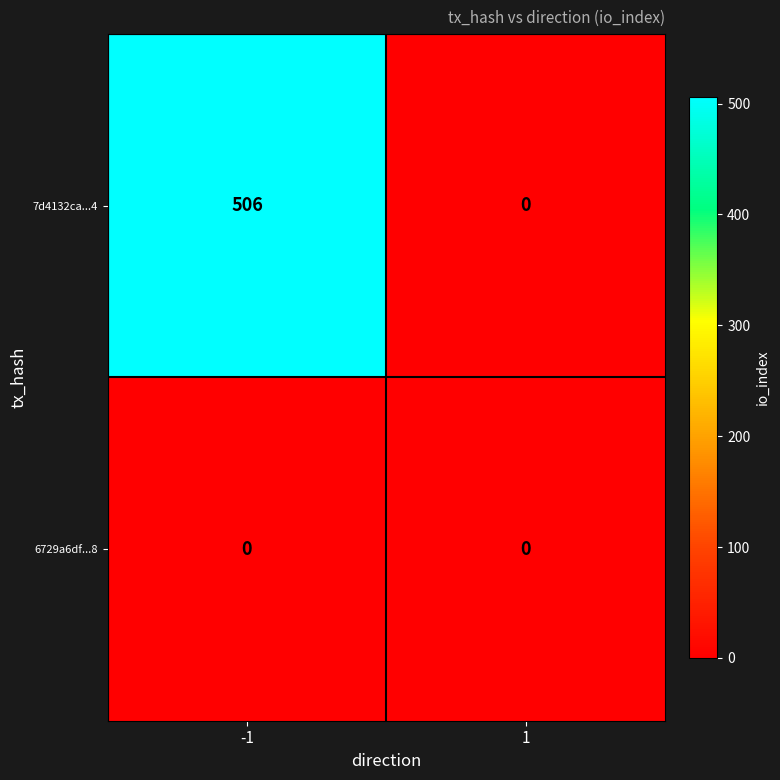

Reading left to right, transcribe all the data shown in this chart.

7d4132ca...4: -1=506	1=0
6729a6df...8: -1=0	1=0